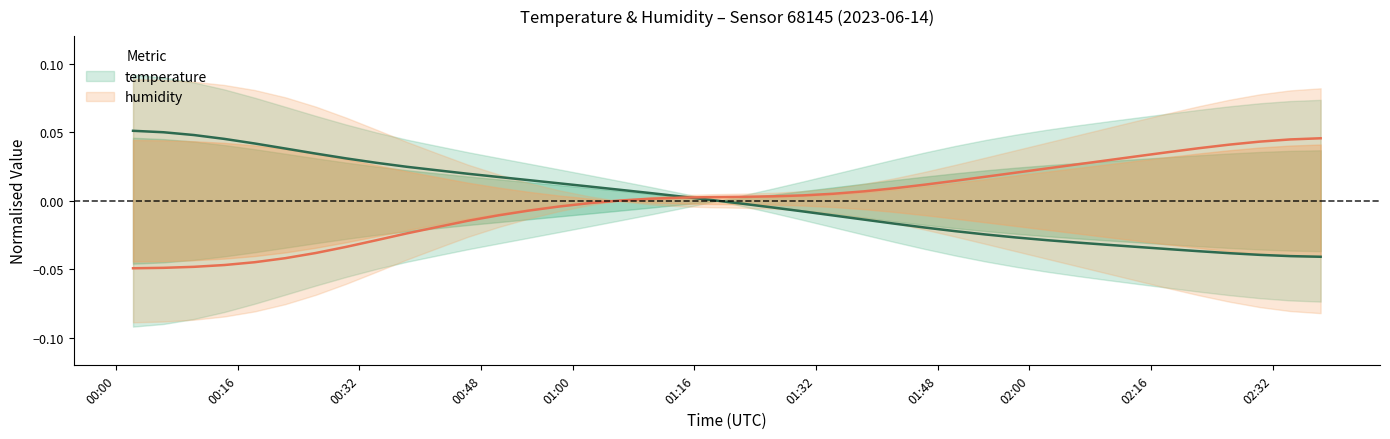

The value of temperature at 30 is -0.0. True or false?

False